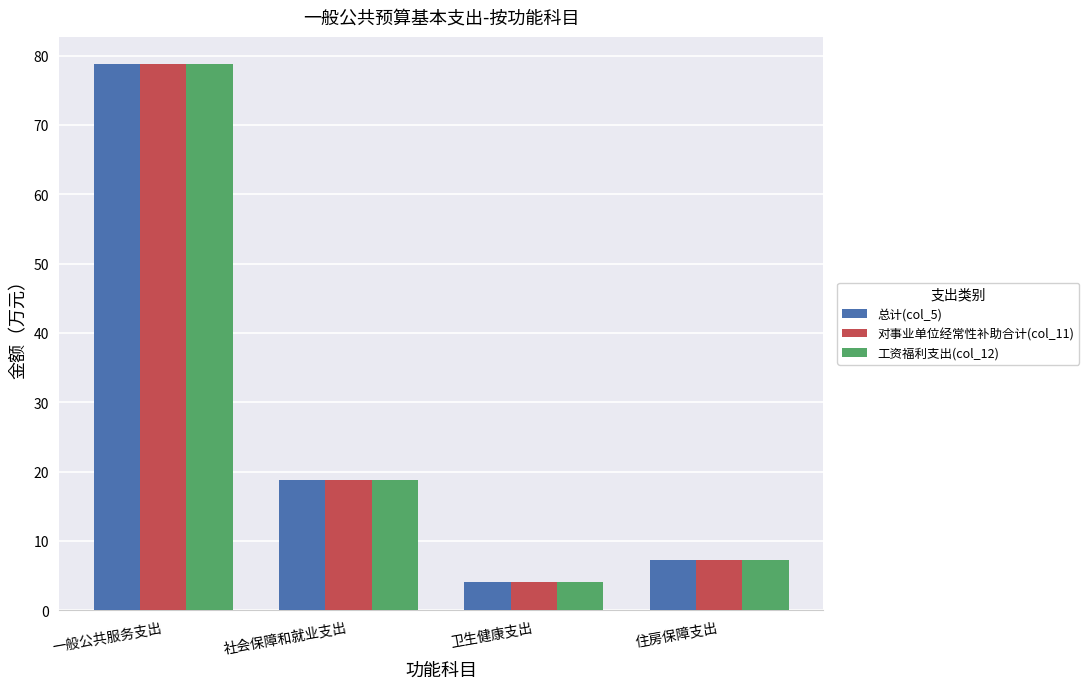

Is it true that 总计(col_5) equals 4.0 at 卫生健康支出?

True